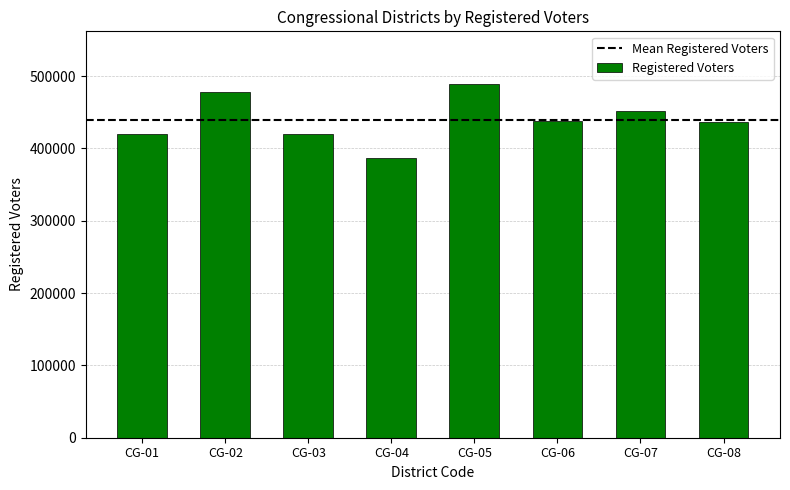

What is the ratio of the value at CG-01 to the value at CG-04?

1.1